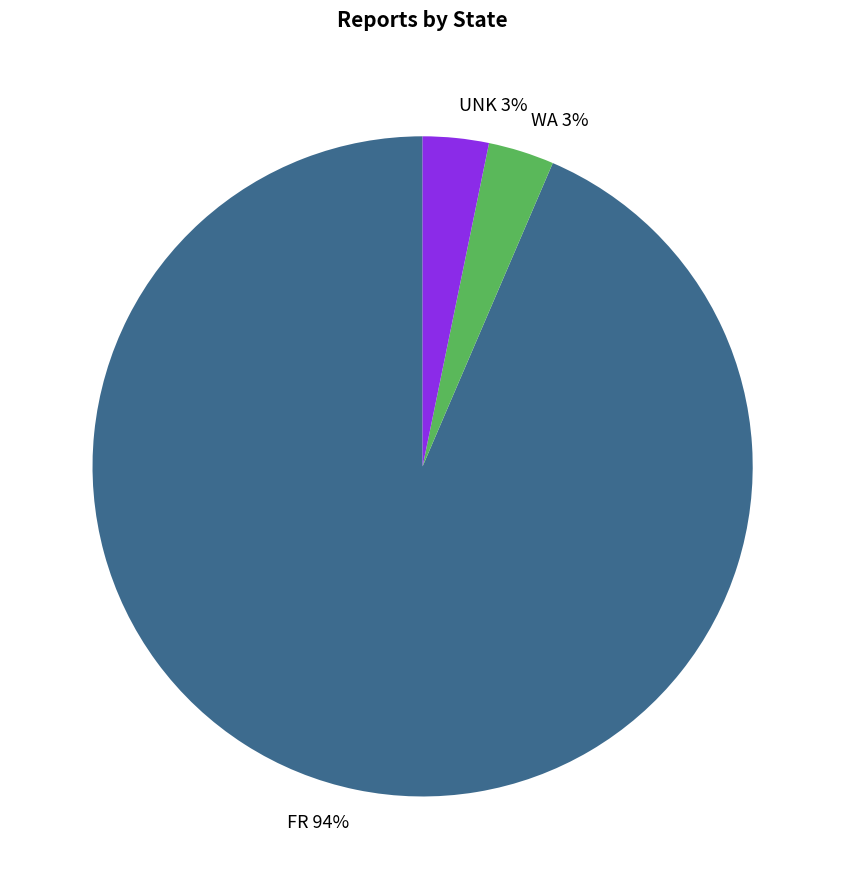

Is the sum of WA and UNK greater than half?

No